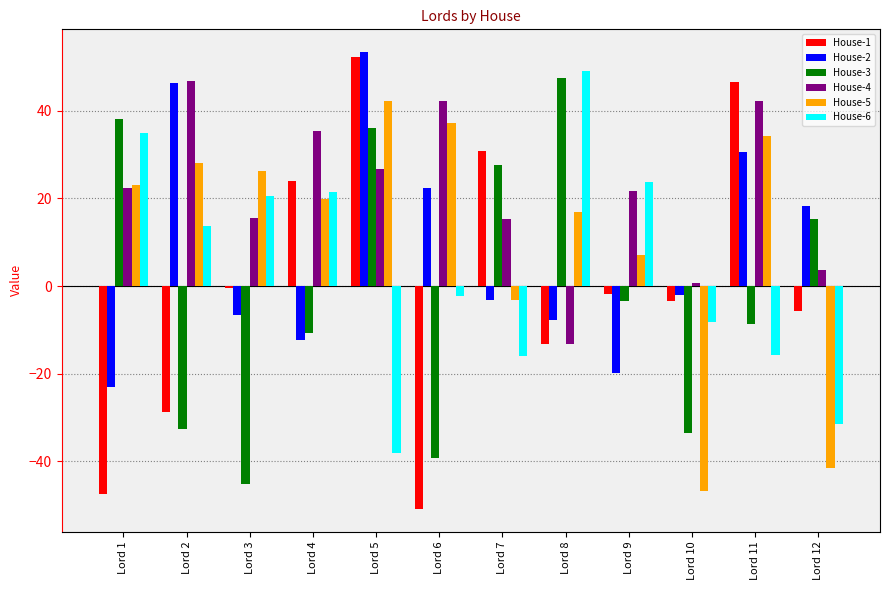

True or false: House-2 has a value of -11.5 at Lord 3.

False